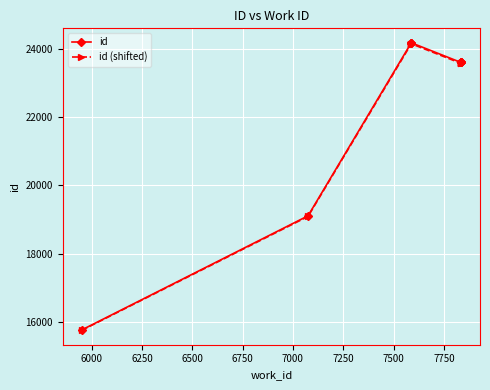

True or false: id (shifted) and id cross at least once.

False